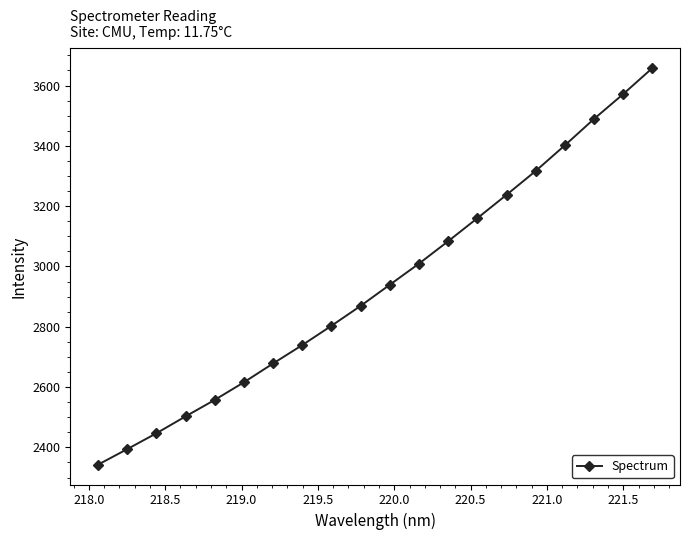

What is the value of the 17th point from the left?

3401.7